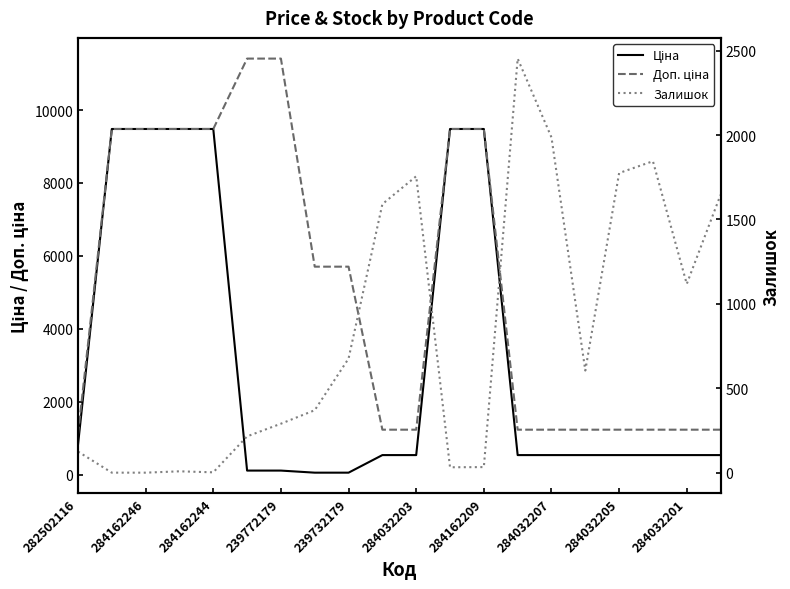

How many data points in Залишок are less than 605?

10